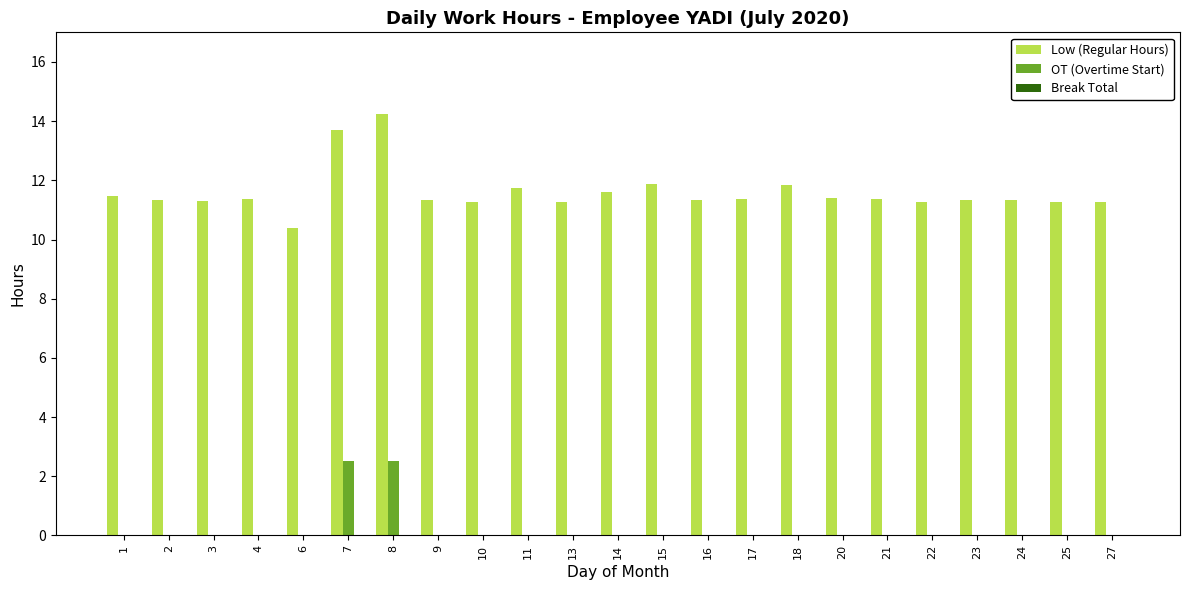

Is it true that Low (Regular Hours) equals 3.5 at 15?

False